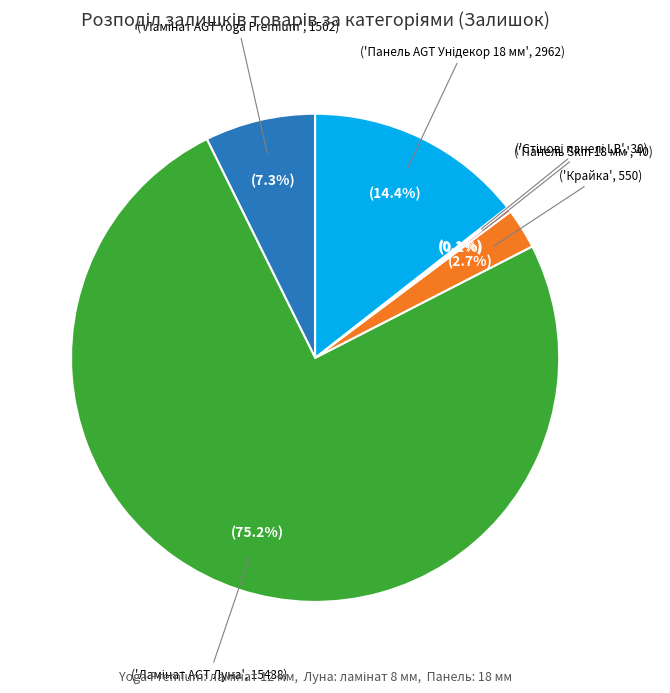

Is there any slice that represents more than half of the pie?

Yes